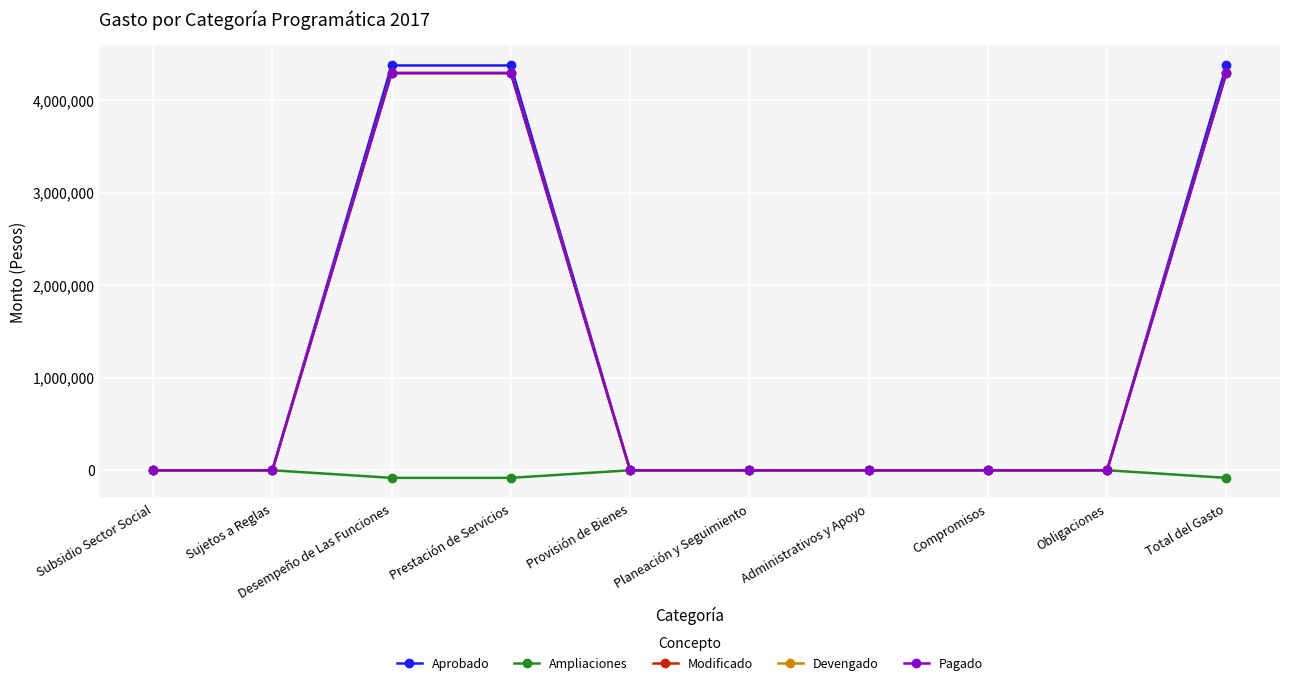

At how many categories does at least one series exceed 2572796?

3